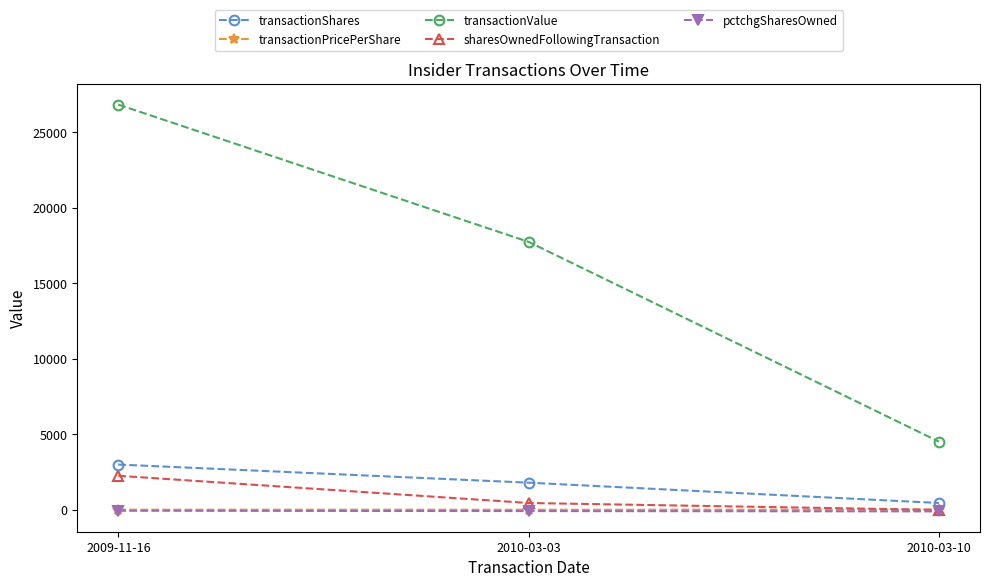

What is the maximum value for transactionPricePerShare?

9.9